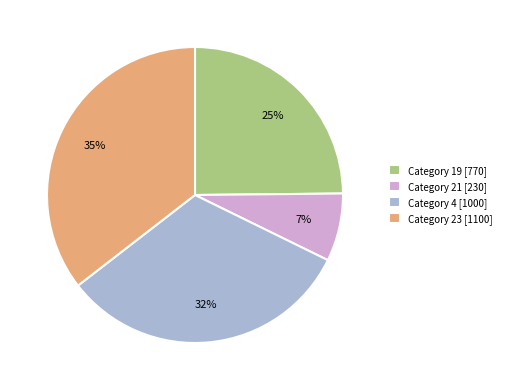

Combined, do Category 19 [770] and Category 4 [1000] account for over 50%?

Yes